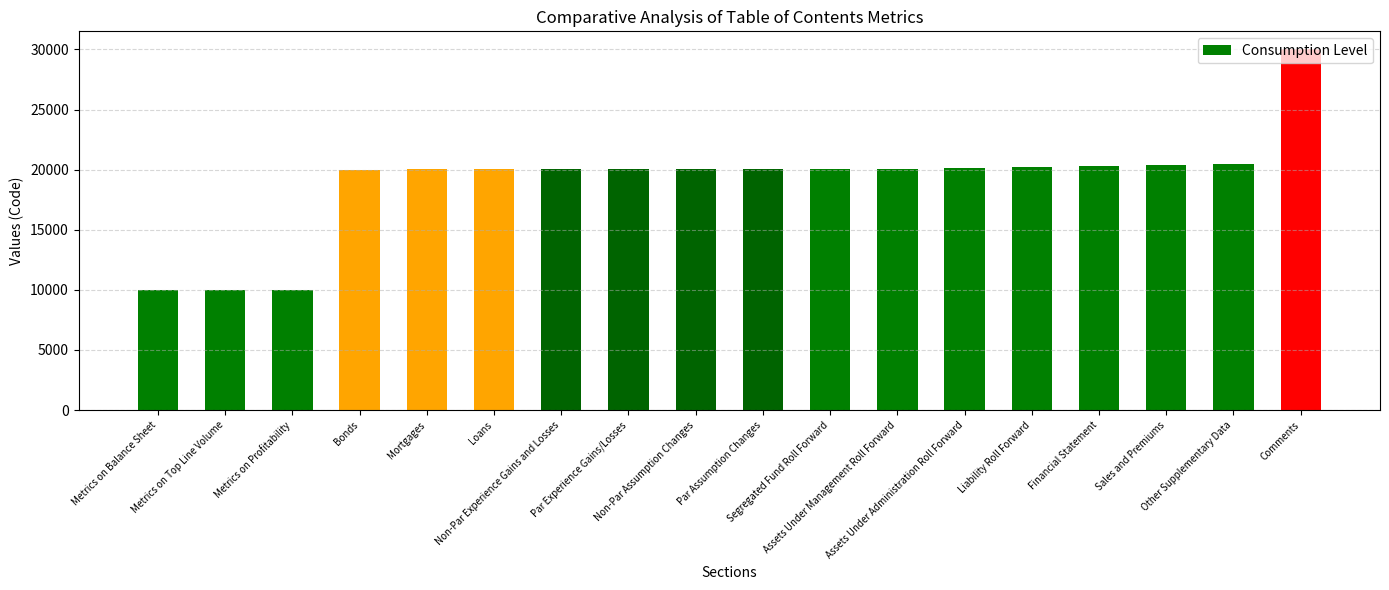

What is the value of the 14th bar from the left?

20200